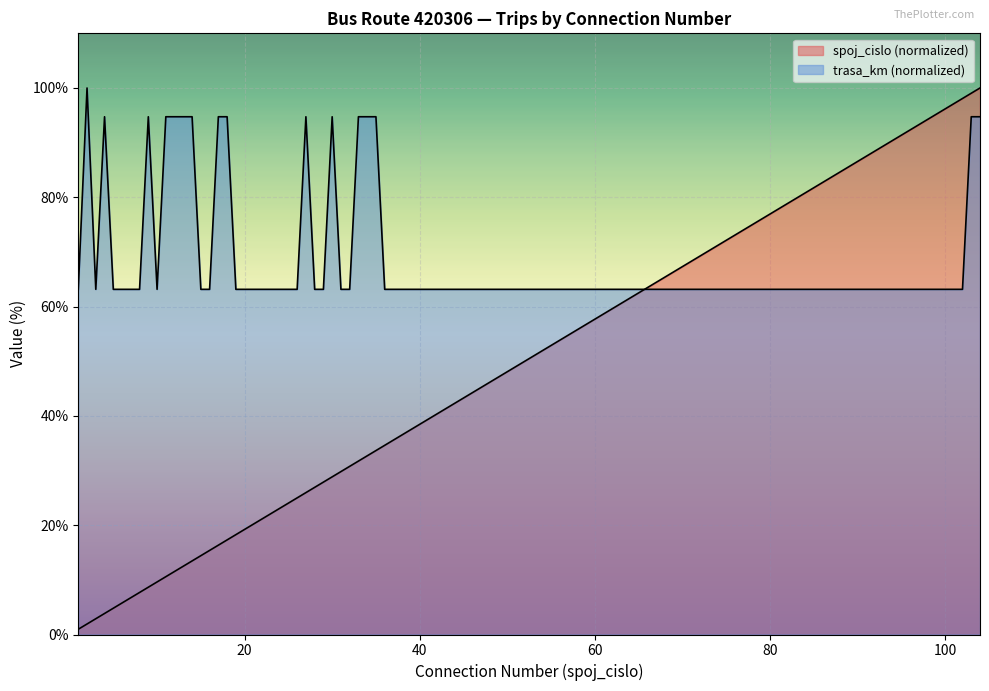

At how many categories does at least one series exceed 98?

4